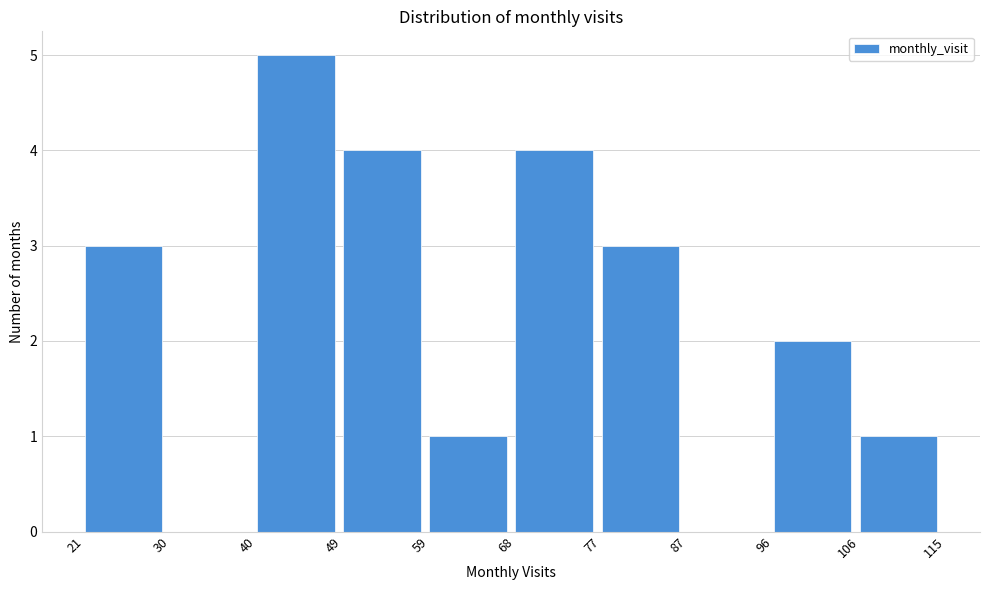

Which range on the x-axis has the tallest bar?

40 to 49